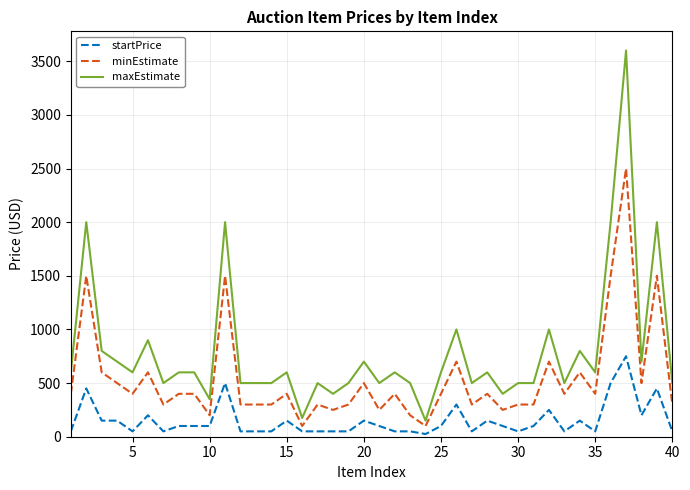

Count the number of data series in this chart.

3